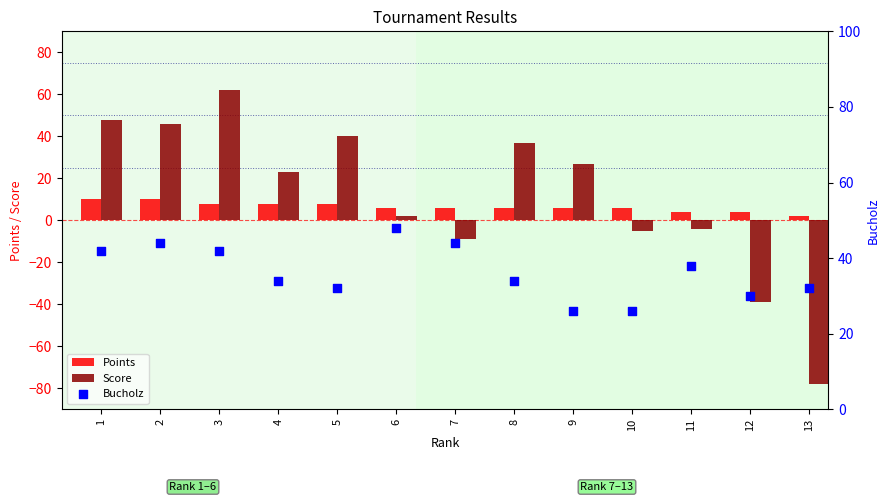

What are all the series names shown in the legend?

Points, Score, Bucholz